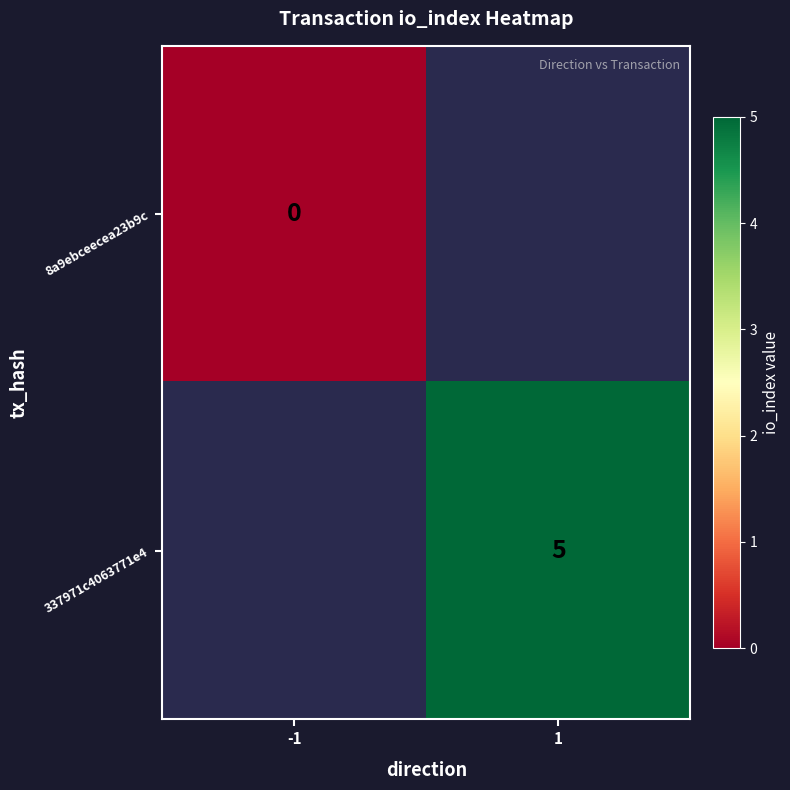

True or false: 337971c4063771e4 has a value of 5 at 1.

True